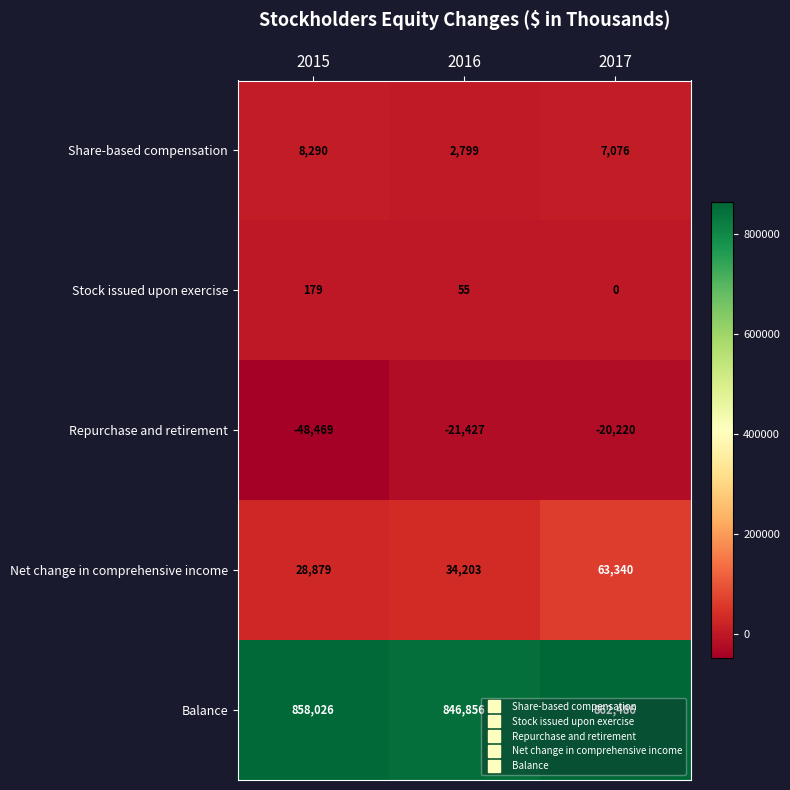

What value does the Repurchase and retirement series have at 2015?

-48469